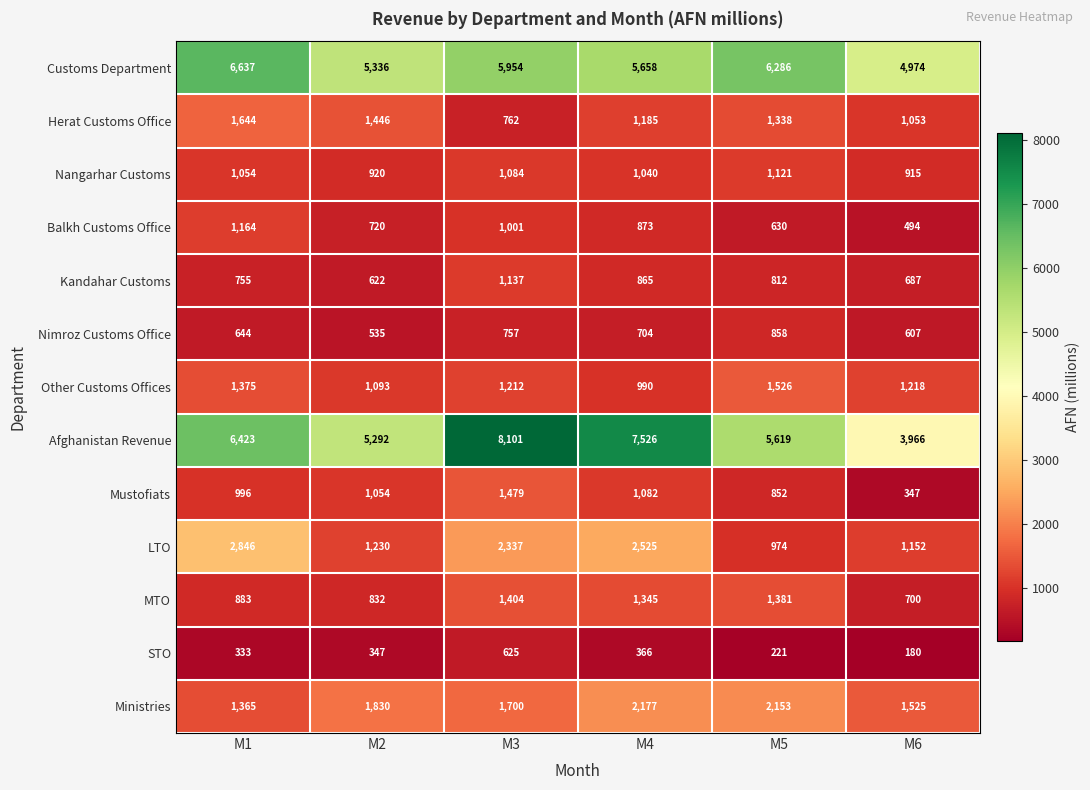

True or false: Mustofiats has a value of 231 at M4.

False